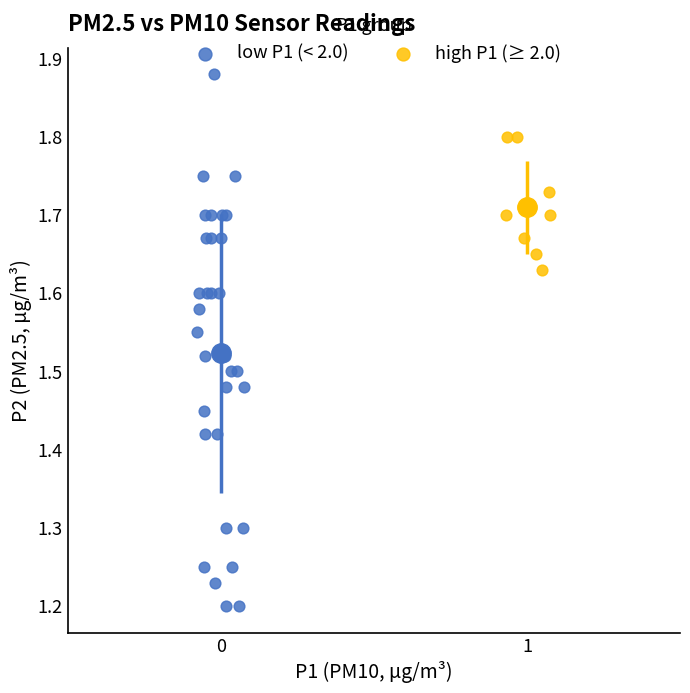

Which series contains the lowest Y value?

low P1 (< 2.0)